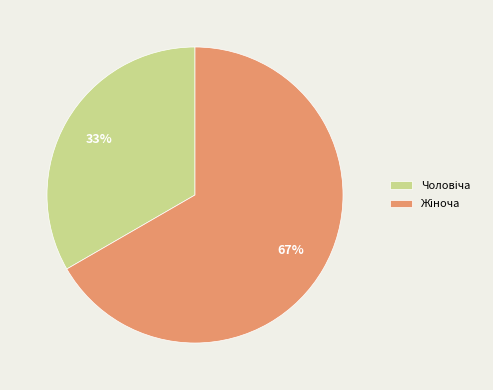

Is there any slice that represents more than half of the pie?

Yes